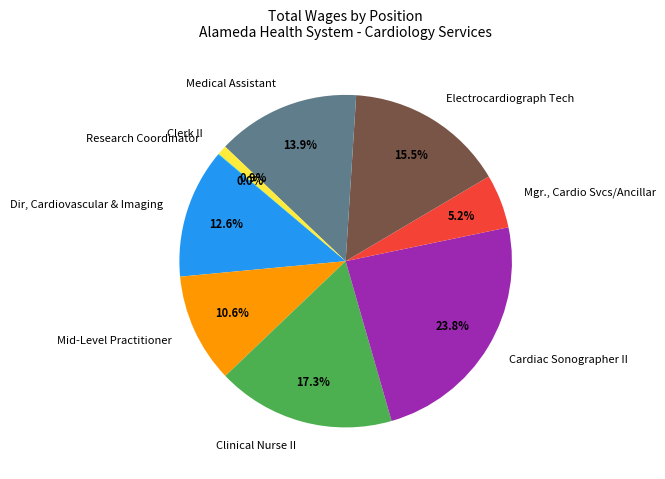

Is there any slice that represents more than half of the pie?

No